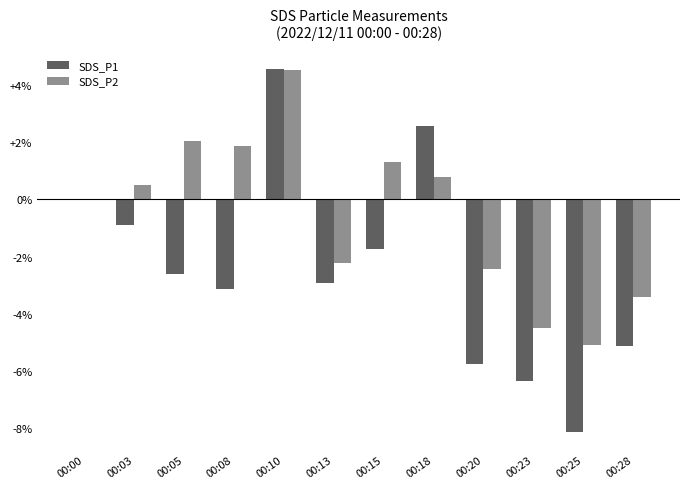

The SDS_P1 series shows -8.1 at 00:25. True or false?

True